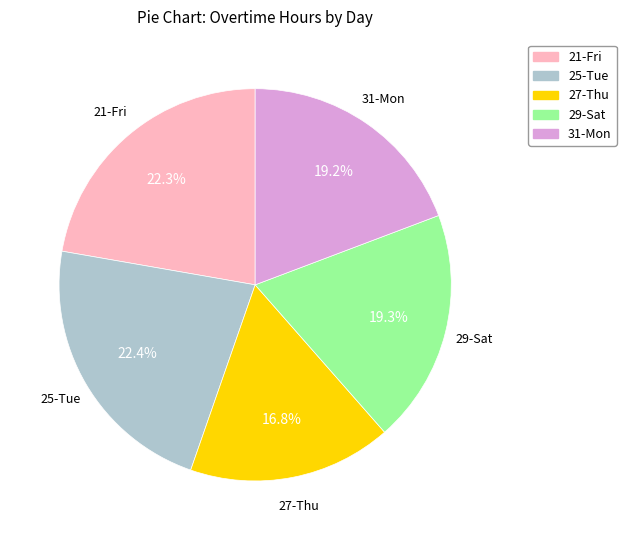

The 25-Tue slice represents 36% of the pie. True or false?

False